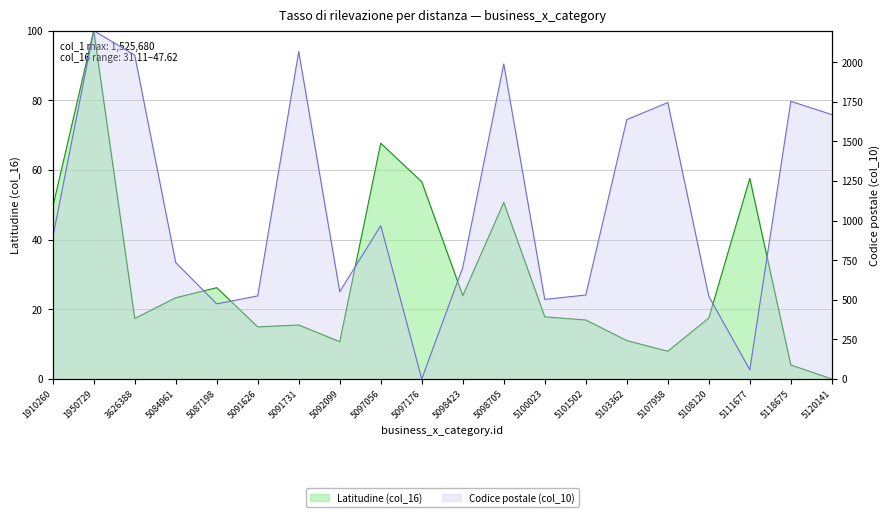

Which label corresponds to the largest value in the chart?

1950729